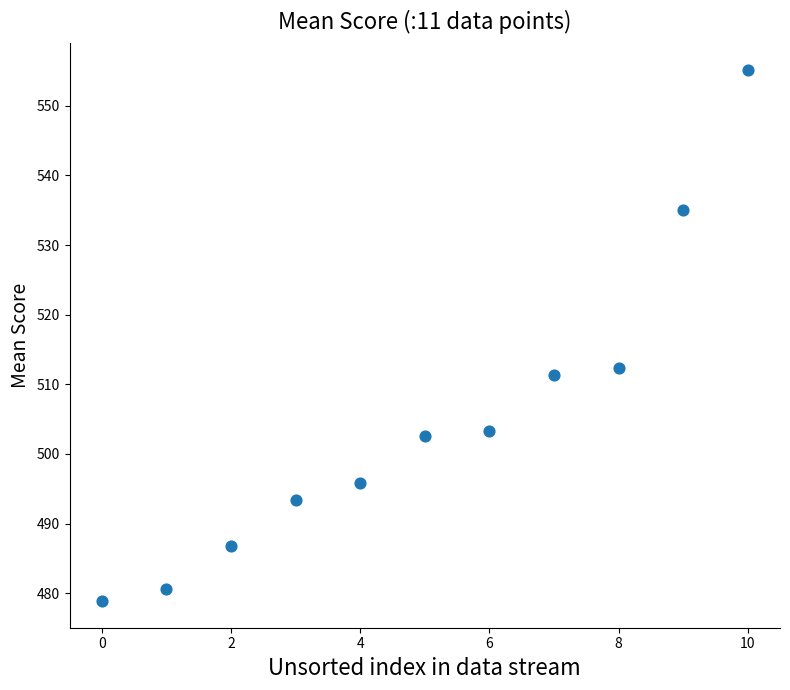

What Y value in the scatter plot is closest to 517?

512.4